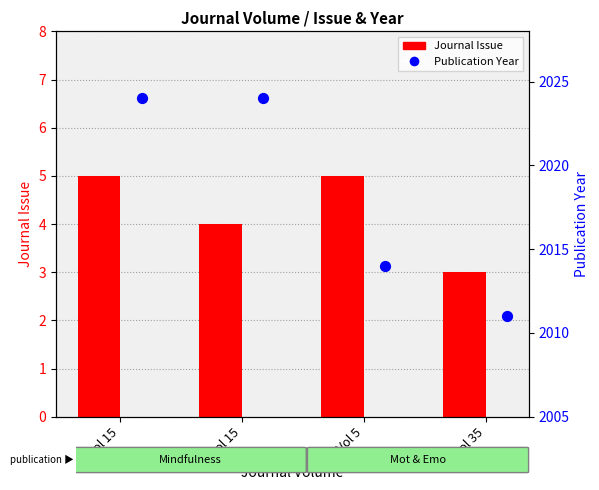

What are all the series names shown in the legend?

Journal Issue, Publication Year